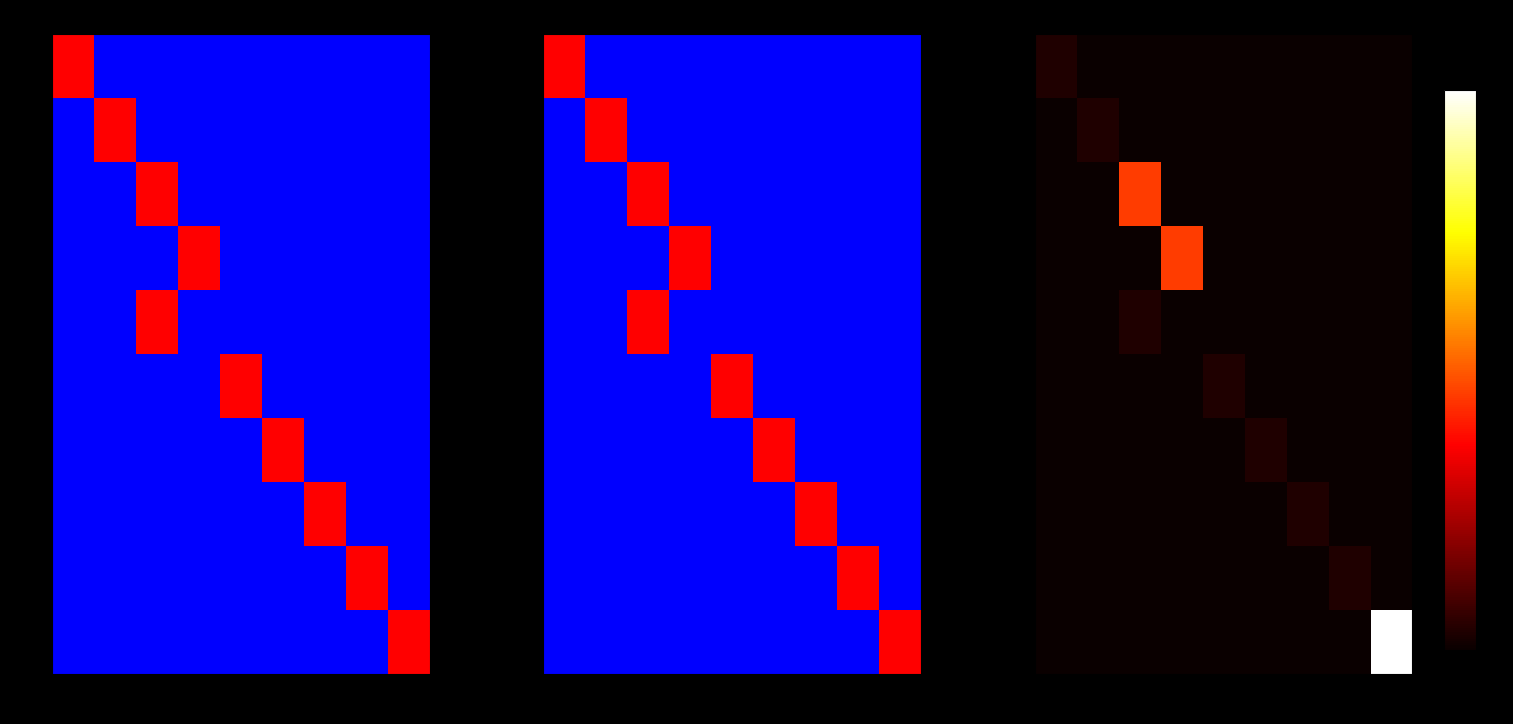

How many series are shown in this chart?

10